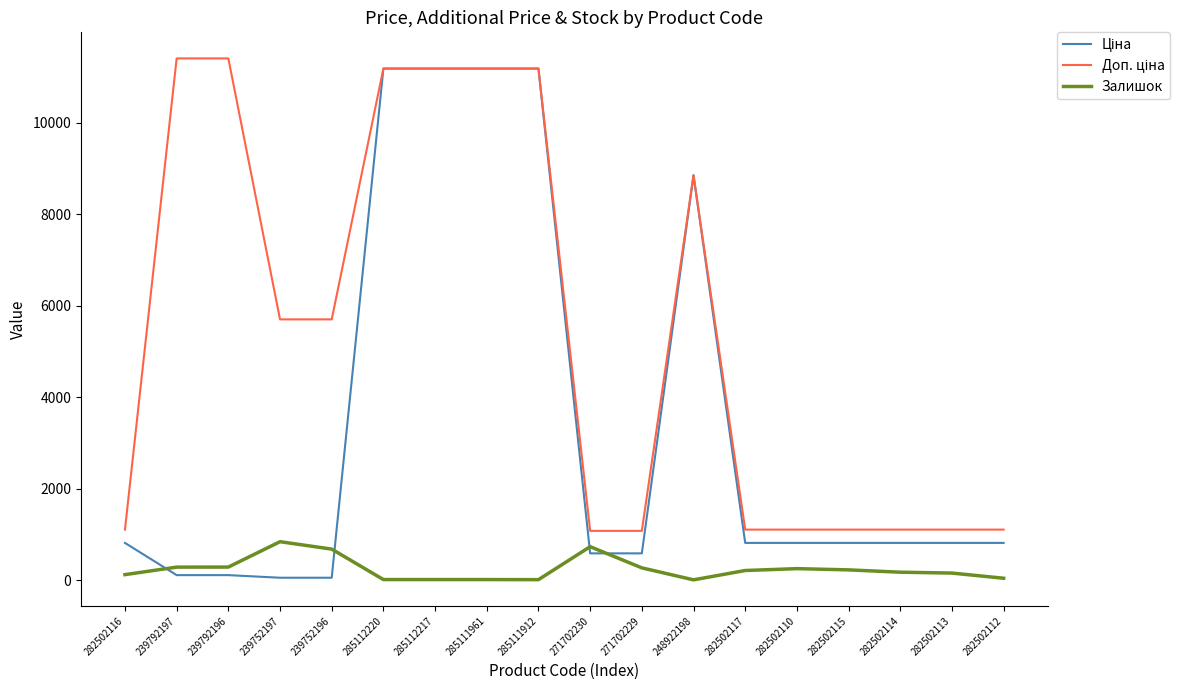

Where is Залишок nearest to the value 428?

239792196